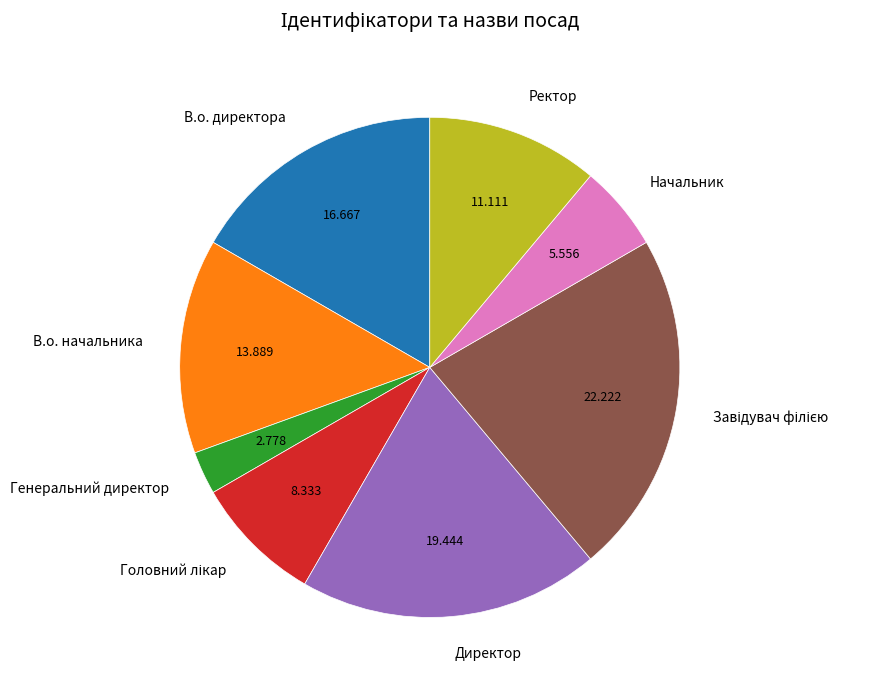

Between Генеральний директор and В.о. директора, which is larger?

В.о. директора